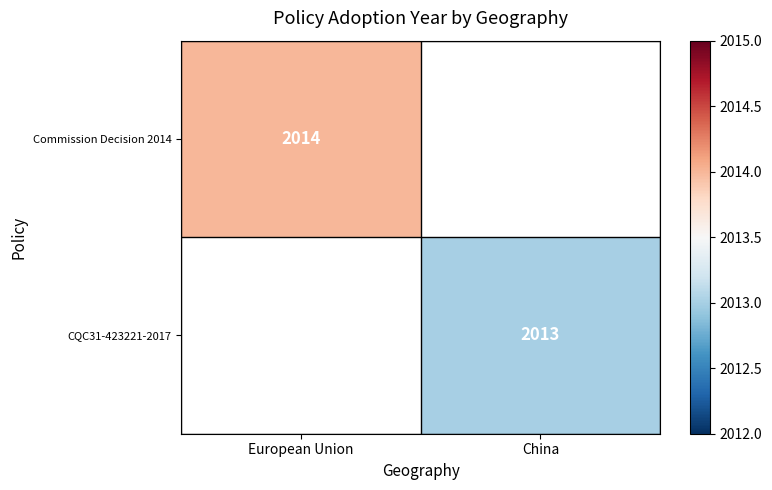

The value of Commission Decision 2014 at European Union is 3099. True or false?

False